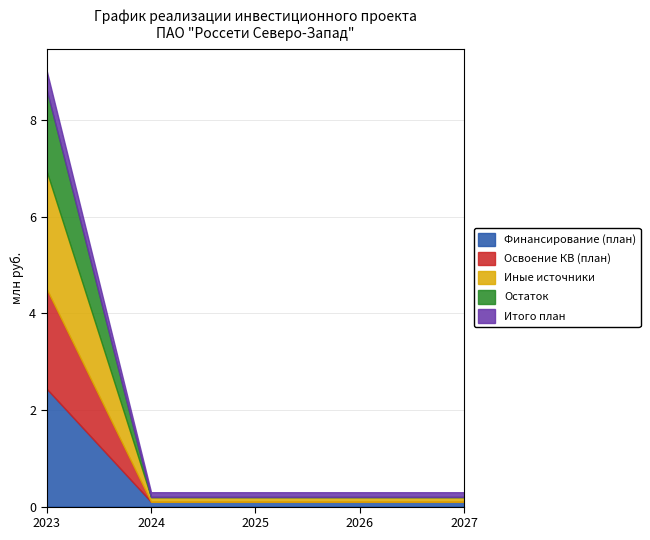

Does the chart have visible grid lines?

Yes